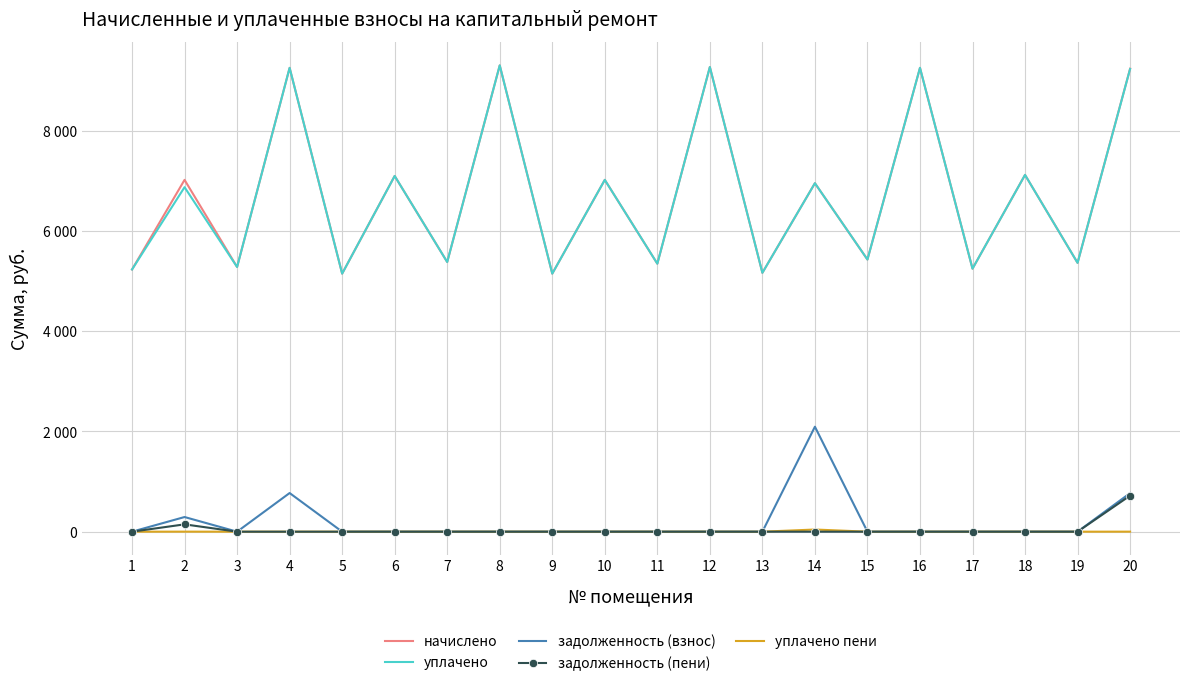

The value of начислено at 13 is 2838.8. True or false?

False